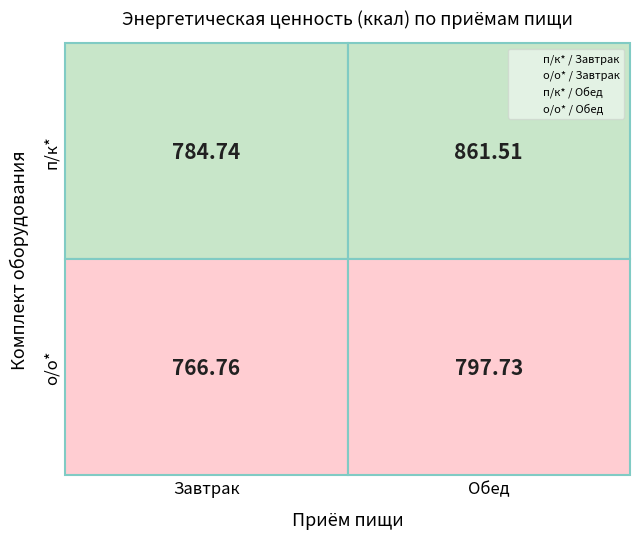

What is the difference between the highest and lowest values at 0?

18.0